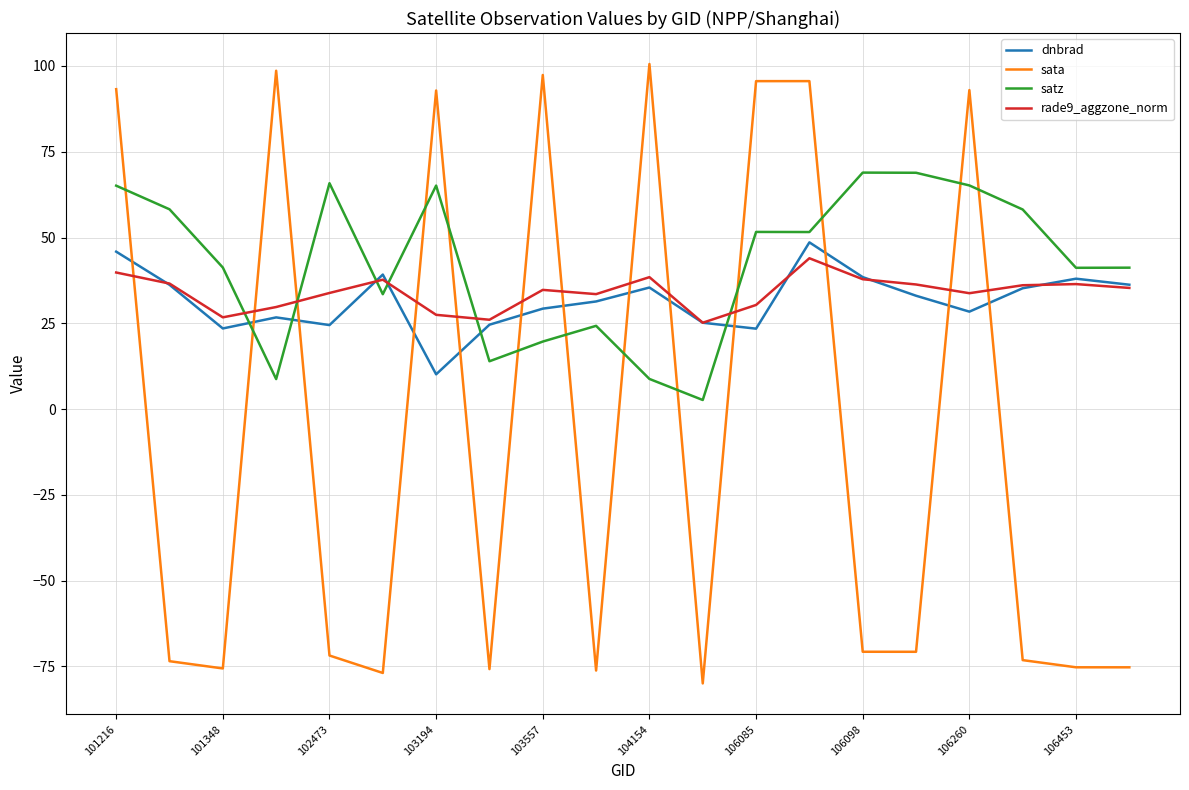

In rade9_aggzone_norm, how many points are lower than both neighbors (excluding endpoints)?

5